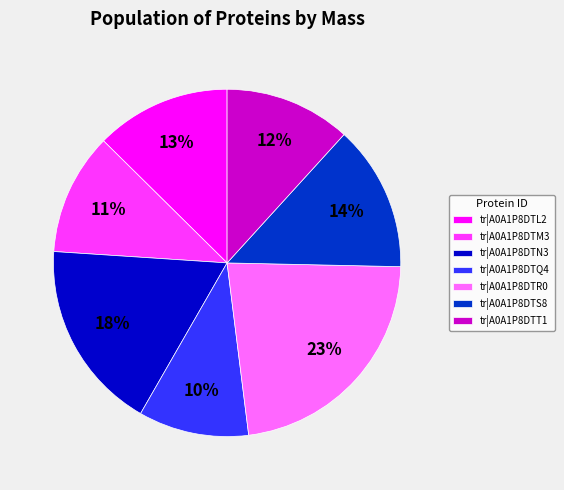

To the nearest percent, what is the average slice percentage?

14%